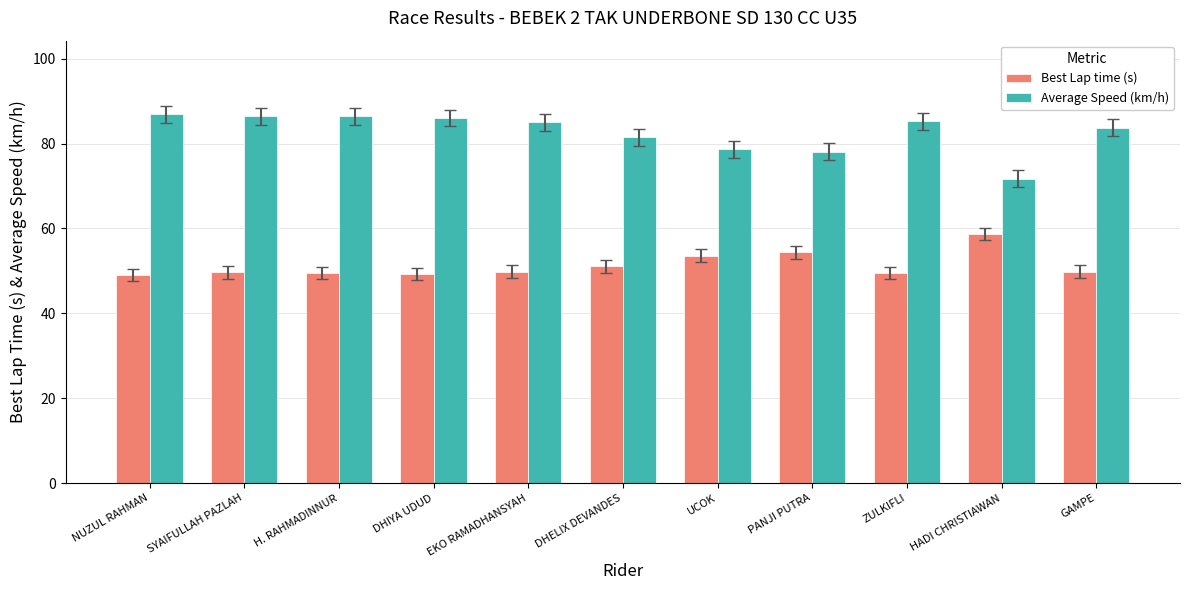

Which series has the widest spread of values?

Average Speed (km/h)